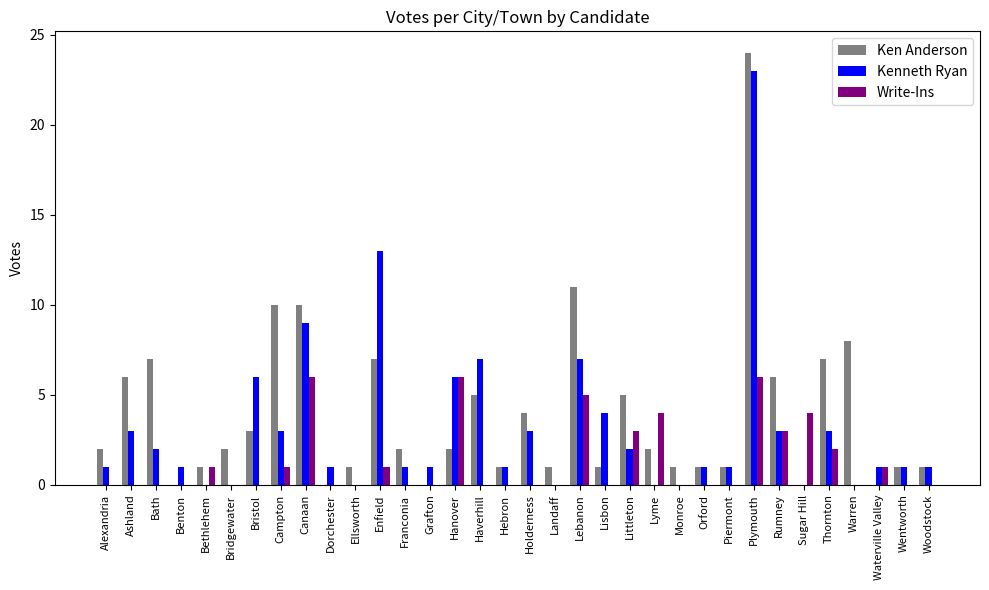

Count the number of data series in this chart.

3